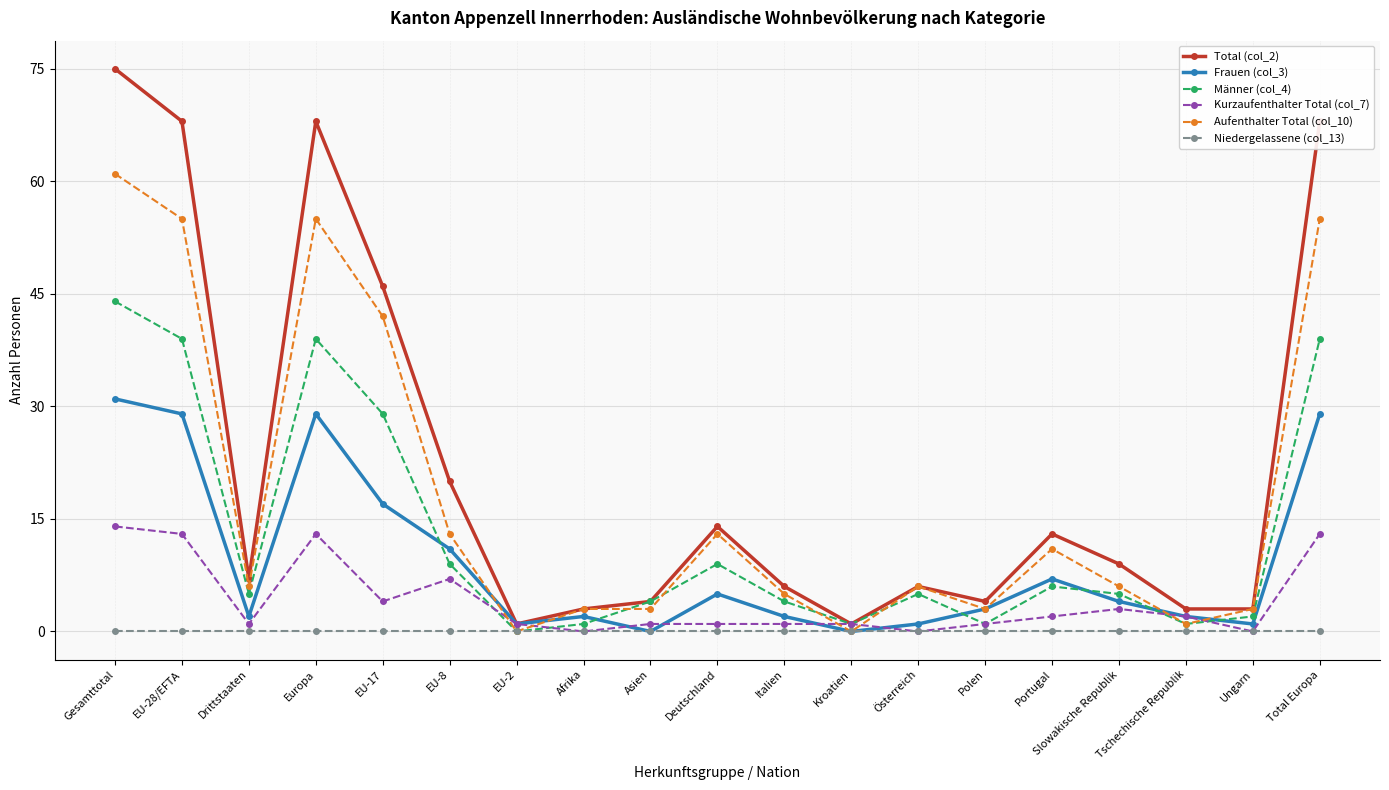

Reading right to left, transcribe all the data shown in this chart.

Total (col_2): 68	3	3	9	13	4	6	1	6	14	4	3	1	20	46	68	7	68	75
Frauen (col_3): 29	1	2	4	7	3	1	0	2	5	0	2	1	11	17	29	2	29	31
Männer (col_4): 39	2	1	5	6	1	5	1	4	9	4	1	0	9	29	39	5	39	44
Kurzaufenthalter Total (col_7): 13	0	2	3	2	1	0	1	1	1	1	0	1	7	4	13	1	13	14
Aufenthalter Total (col_10): 55	3	1	6	11	3	6	0	5	13	3	3	0	13	42	55	6	55	61
Niedergelassene (col_13): 0	0	0	0	0	0	0	0	0	0	0	0	0	0	0	0	0	0	0